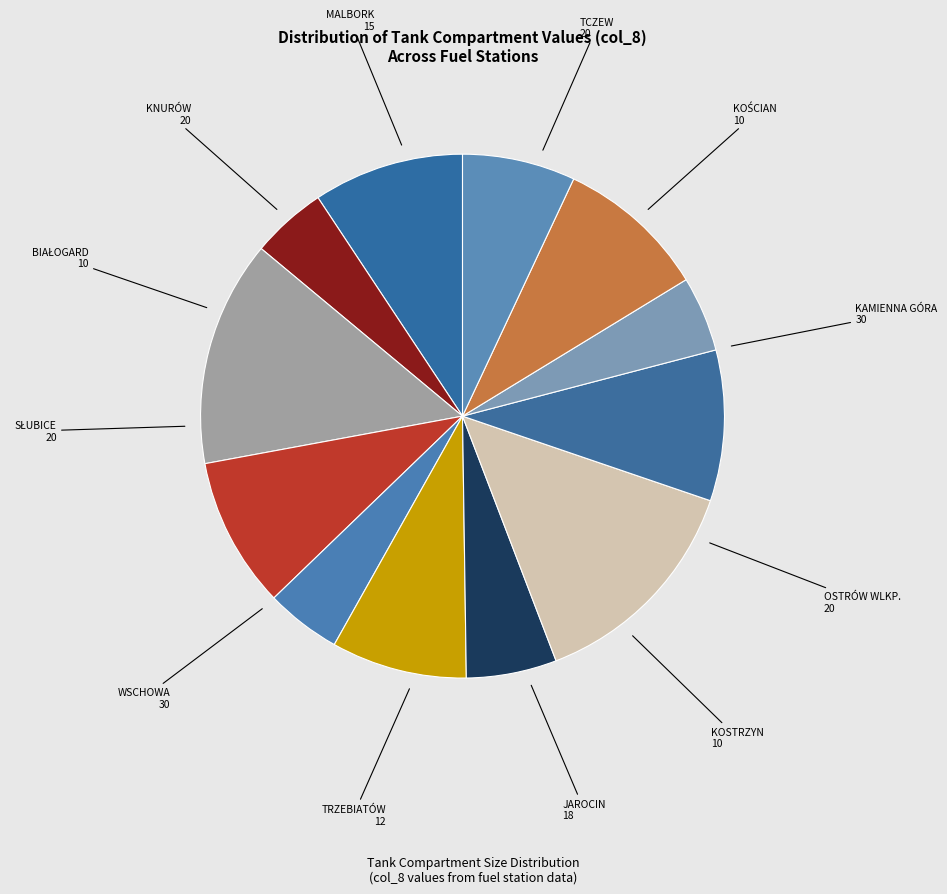

What is the ratio of the value at KOSTRZYN to the value at TCZEW?

0.5